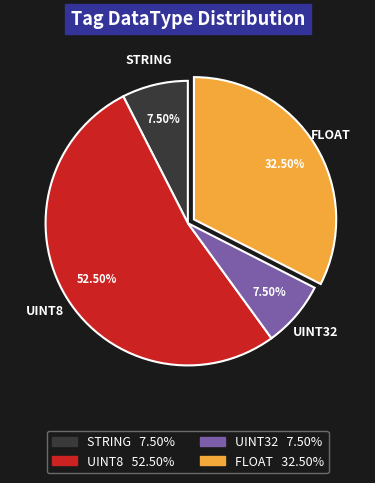

Does any single category account for the majority?

Yes